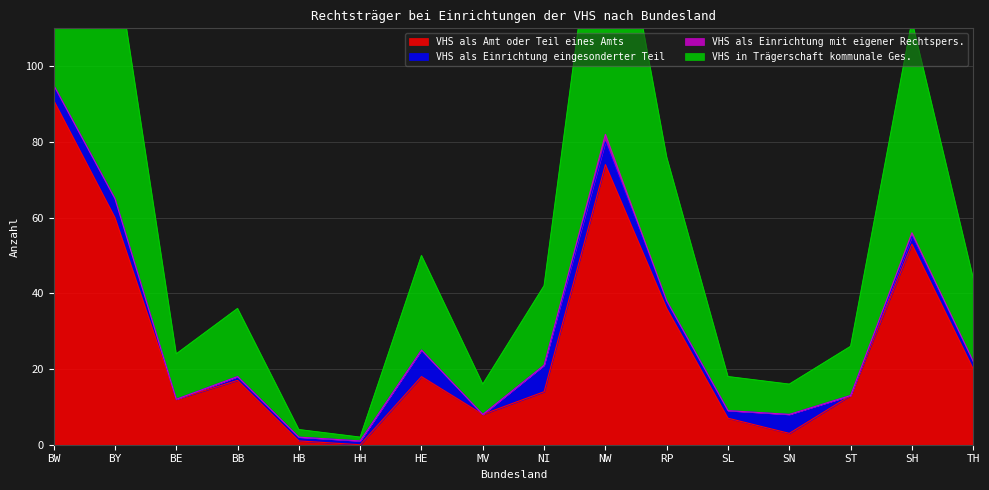

At which label does VHS als Amt oder Teil eines Amts reach its minimum?

HH